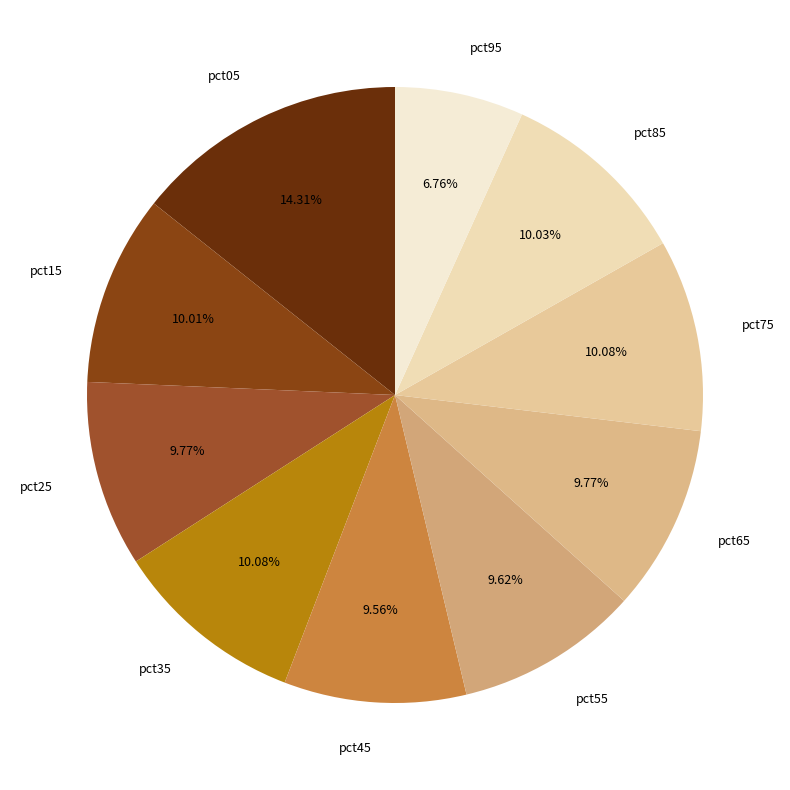

Is it true that pct95 is 7% of the pie?

True